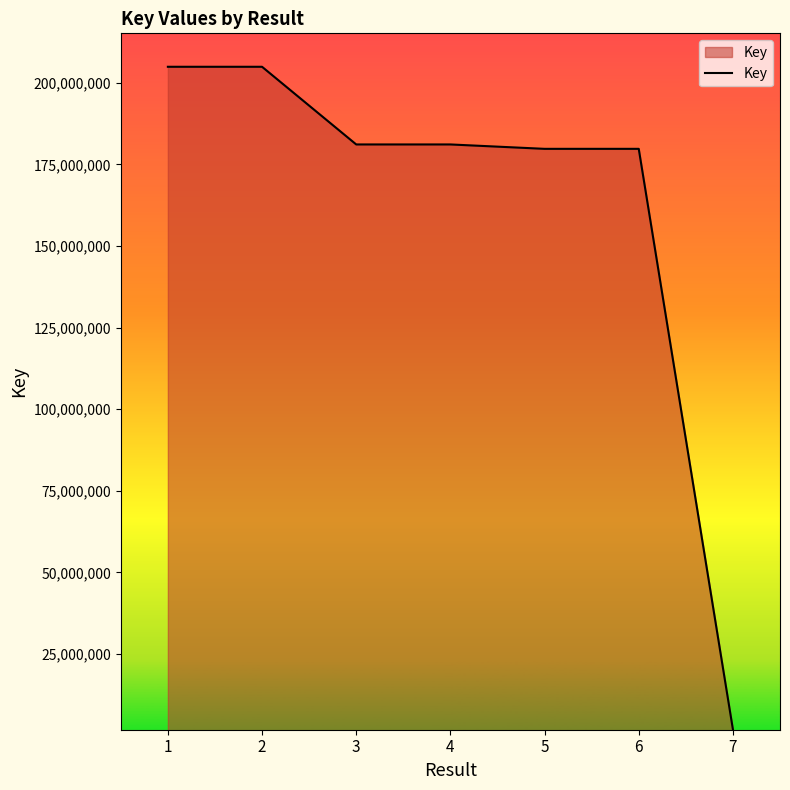

What is the greatest value displayed?

204928804